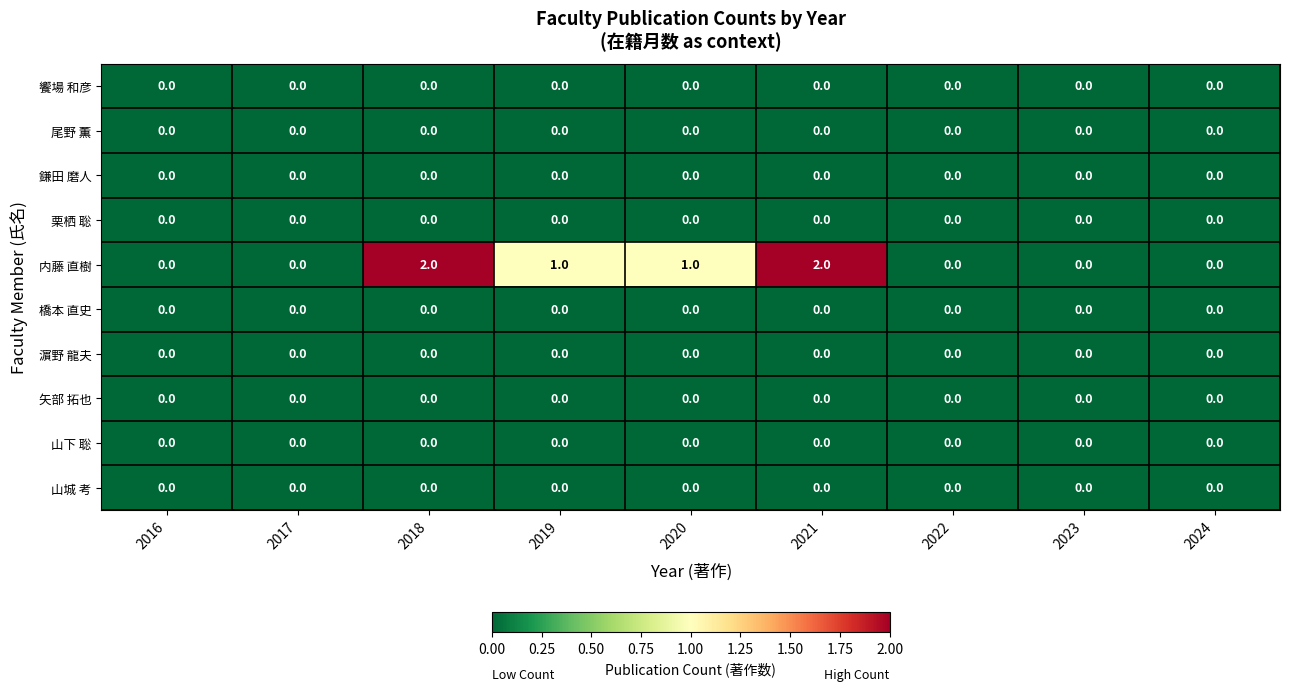

How many categories are shown in the chart?

9